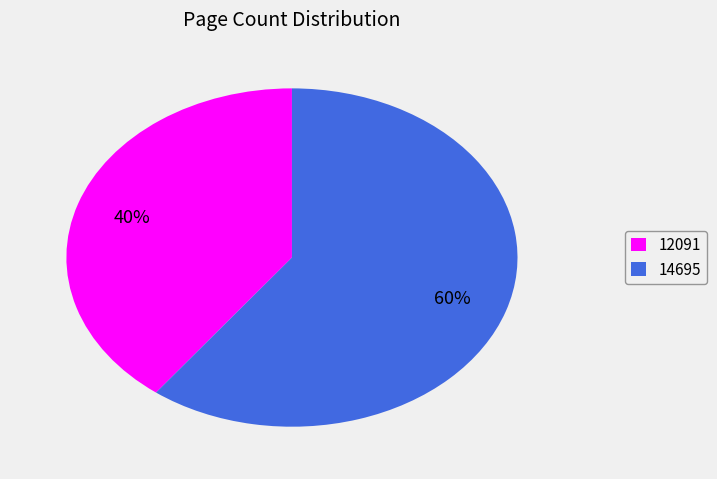

Is the sum of 14695 and 12091 greater than half?

Yes